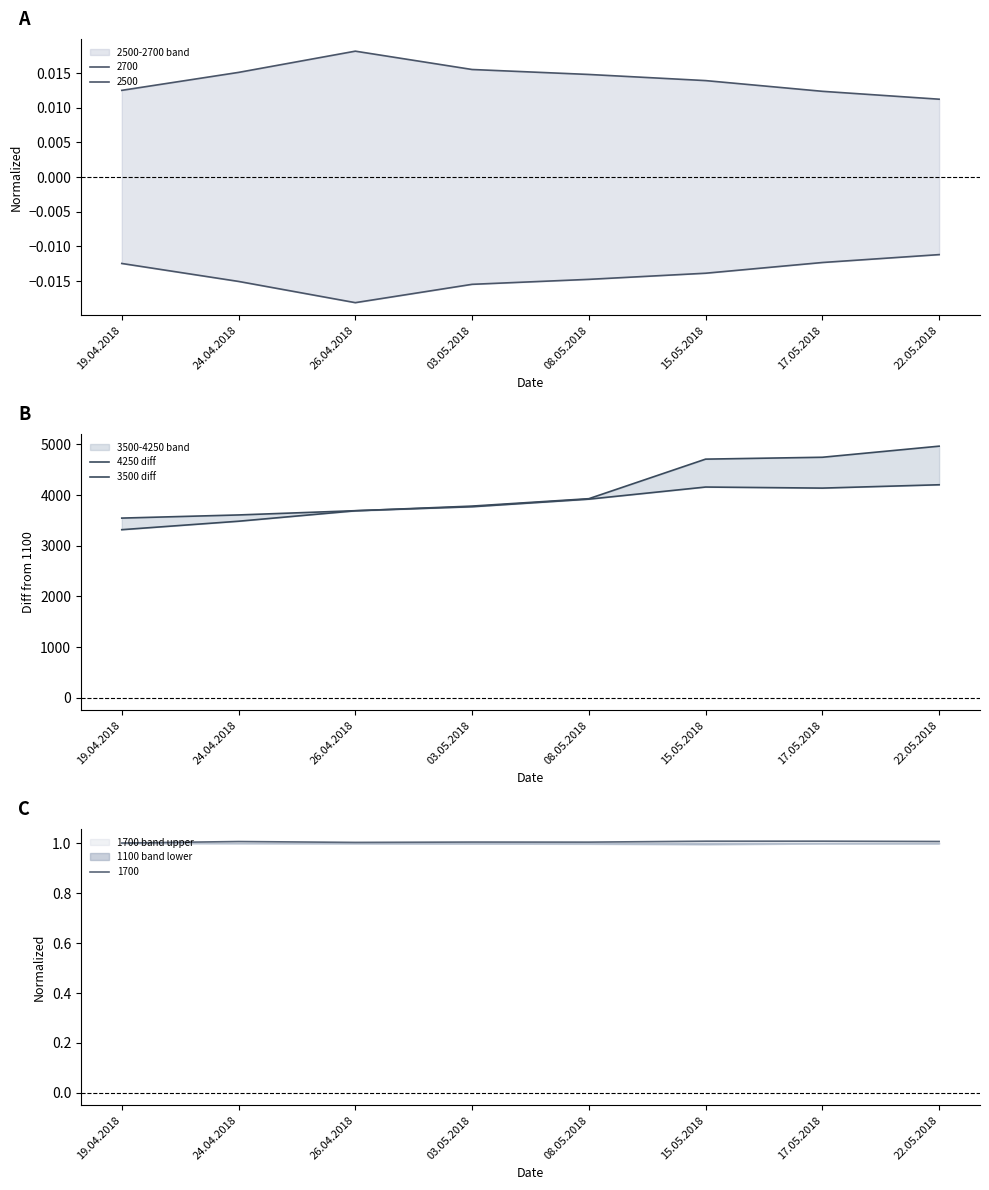

List the labels in order of 3500 diff value, largest first.

22.05.2018, 15.05.2018, 17.05.2018, 08.05.2018, 03.05.2018, 26.04.2018, 24.04.2018, 19.04.2018